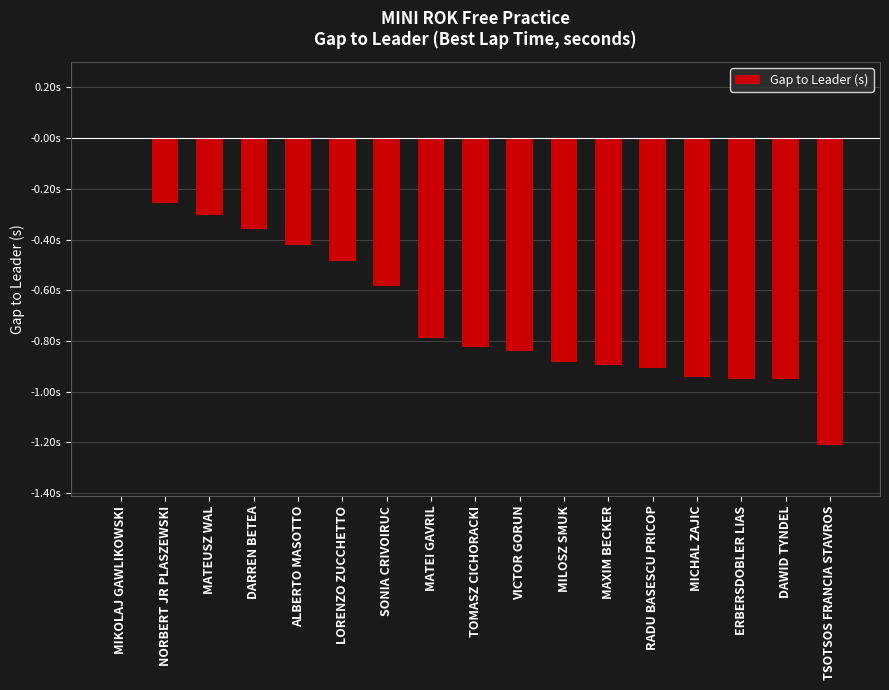

What is the minimum value shown in the chart?

-1.2